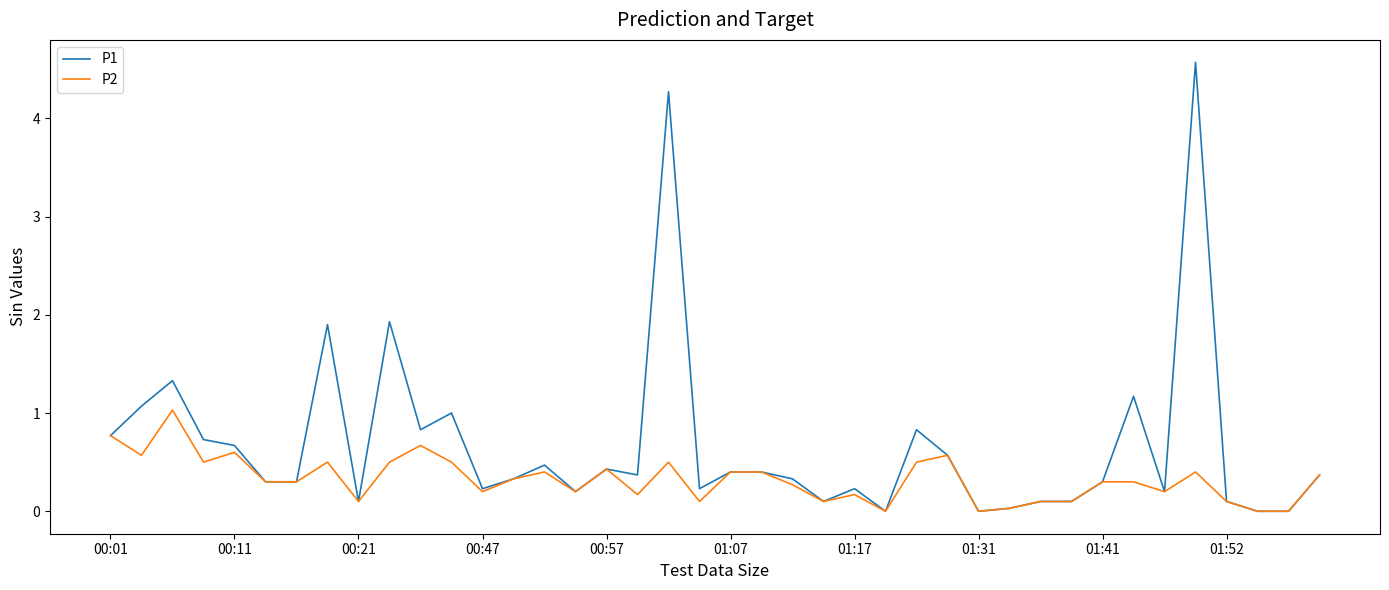

Rank the series by their maximum value, from highest to lowest.

P1, P2